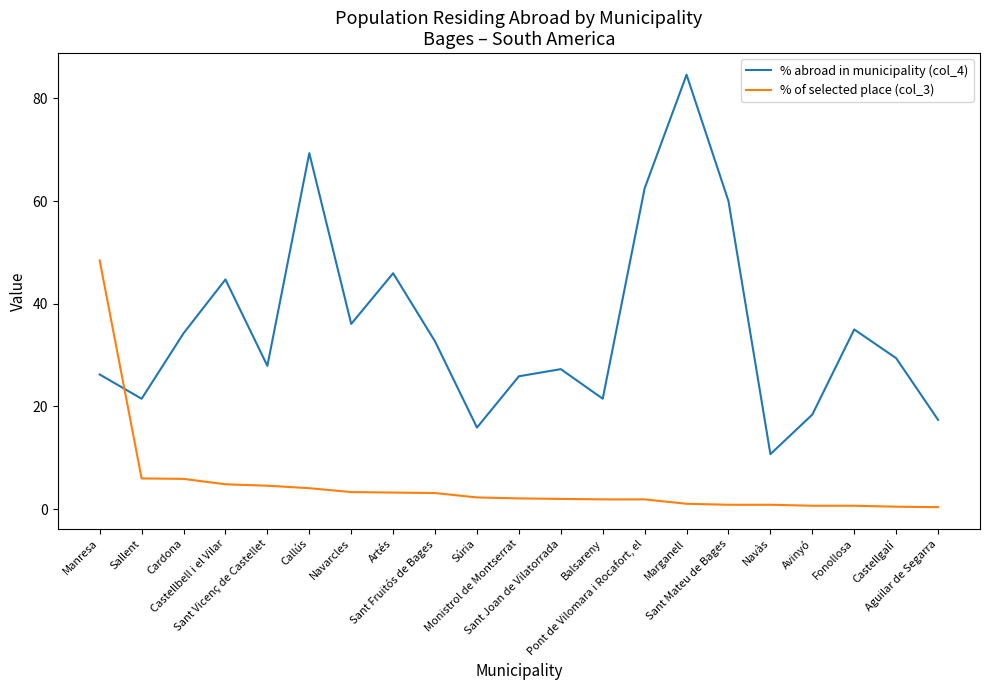

What are all the series names shown in the legend?

% abroad in municipality (col_4), % of selected place (col_3)